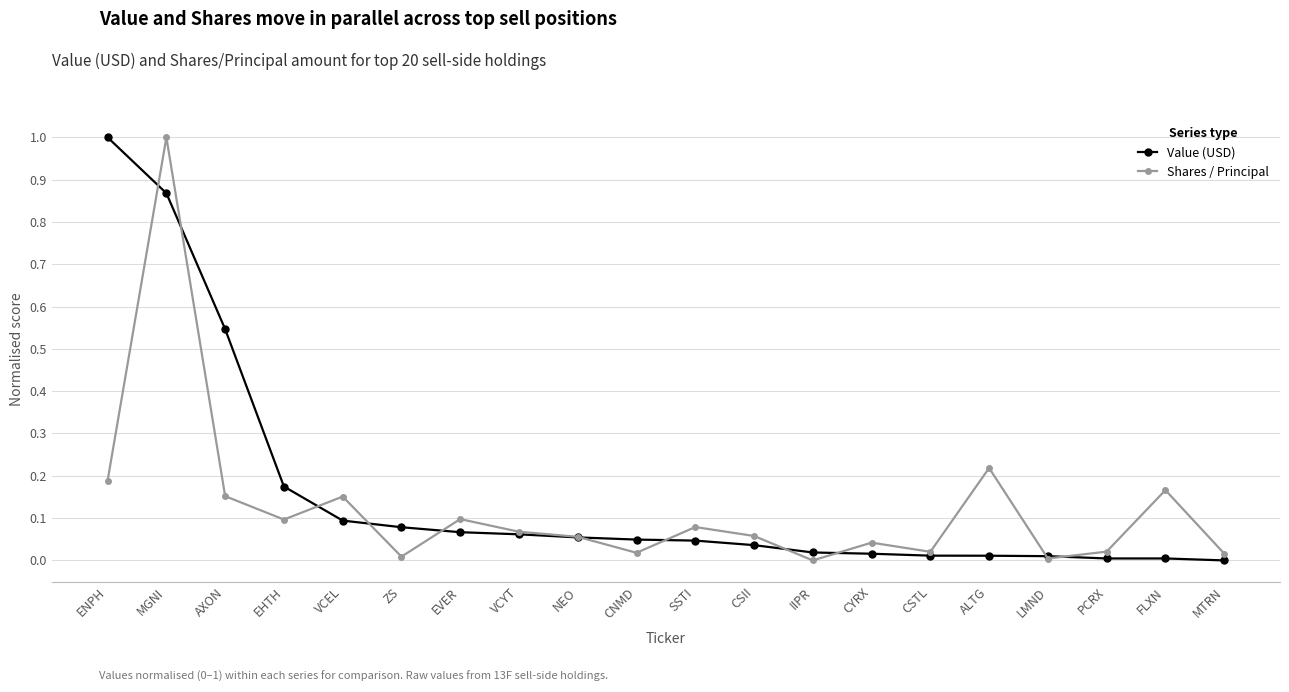

Which category has the highest value in the Value (USD) series?

ENPH